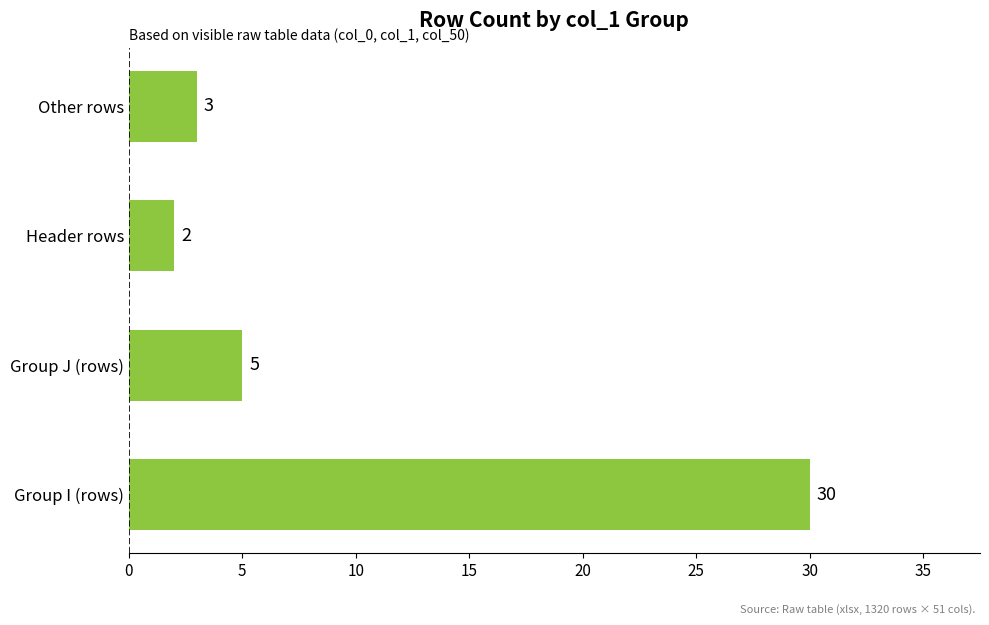

Between Other rows and Group I (rows), which is larger?

Group I (rows)